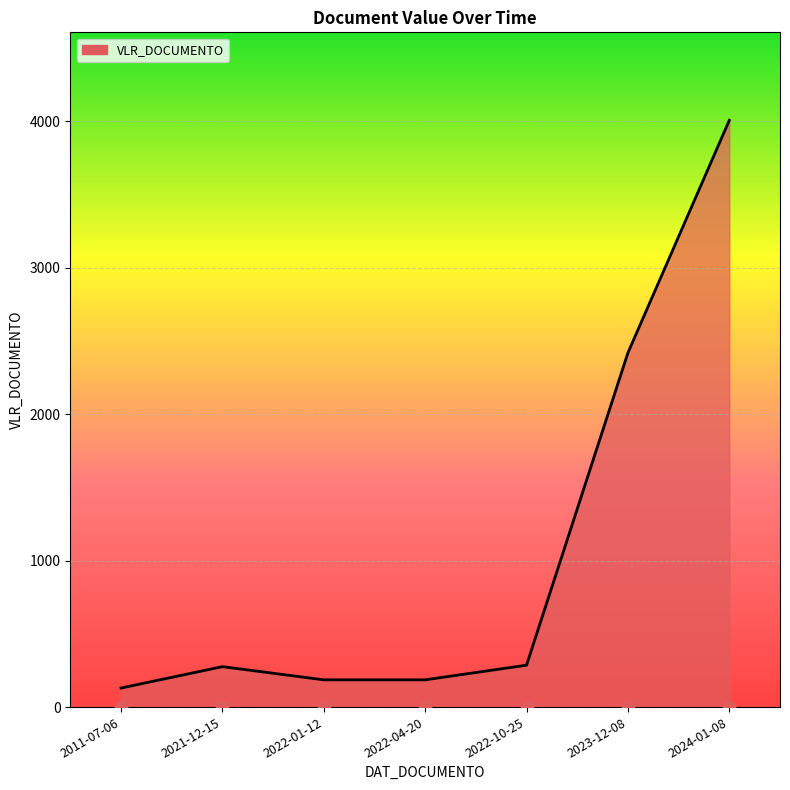

What is the ratio of the value at 2022-01-12 to the value at 2022-10-25?

0.7